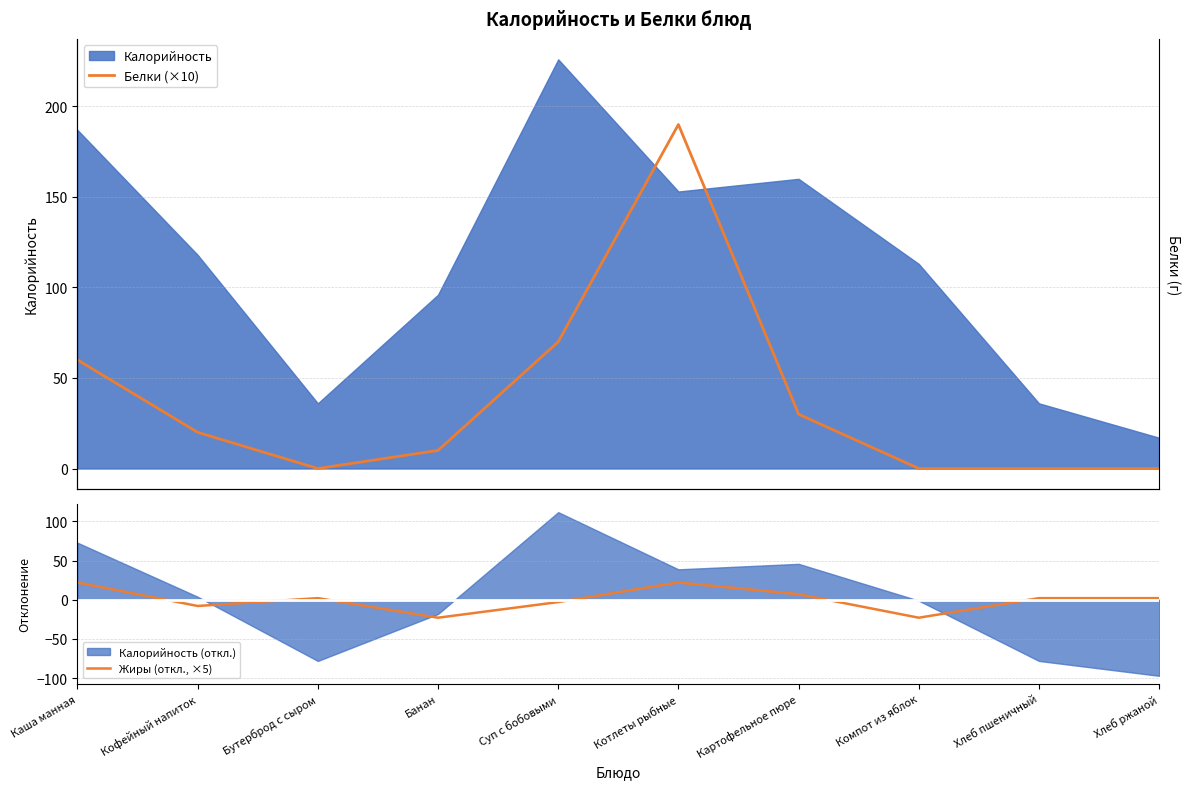

Between Бутерброд с сыром and Компот из яблок, which series saw the biggest shift?

Жиры (откл., ×5)